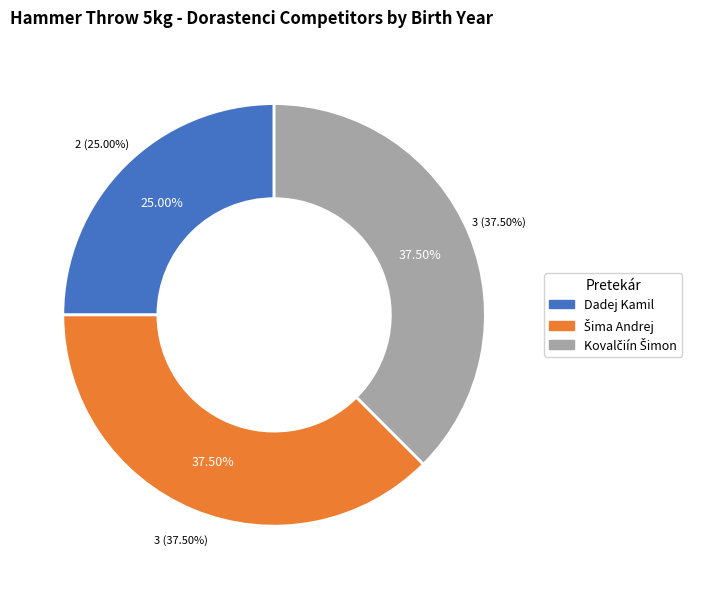

To the nearest percent, what is the difference between the Dadej Kamil and Šima Andrej slice percentages?

12%